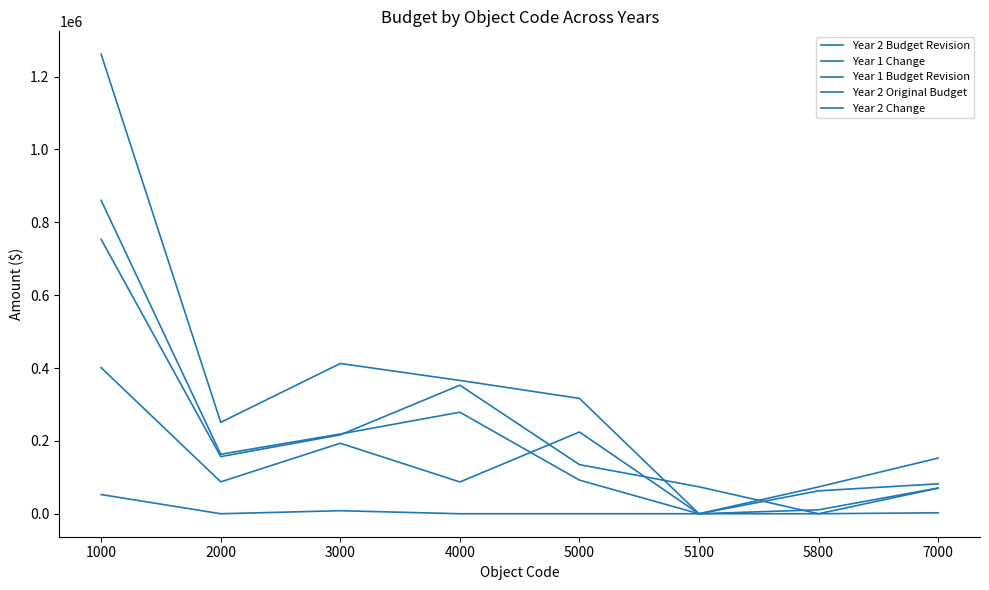

True or false: Year 1 Change and Year 2 Change cross at least once.

False